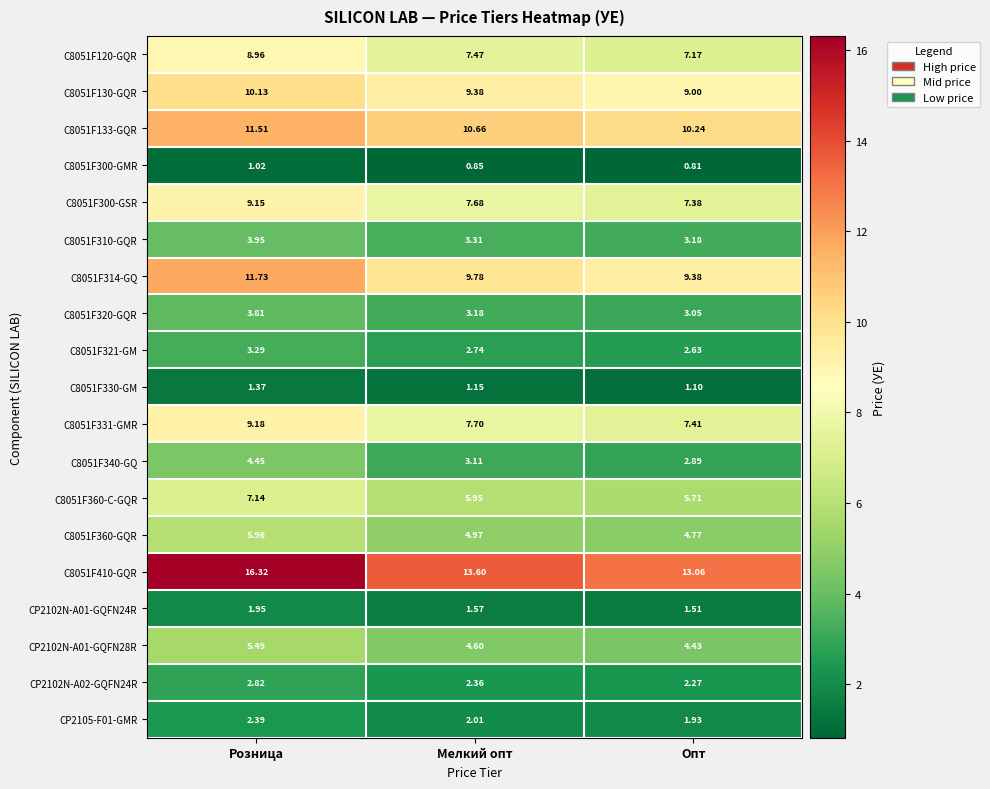

Rank the categories by C8051F360-C-GQR value from highest to lowest.

Розница, Мелкий опт, Опт